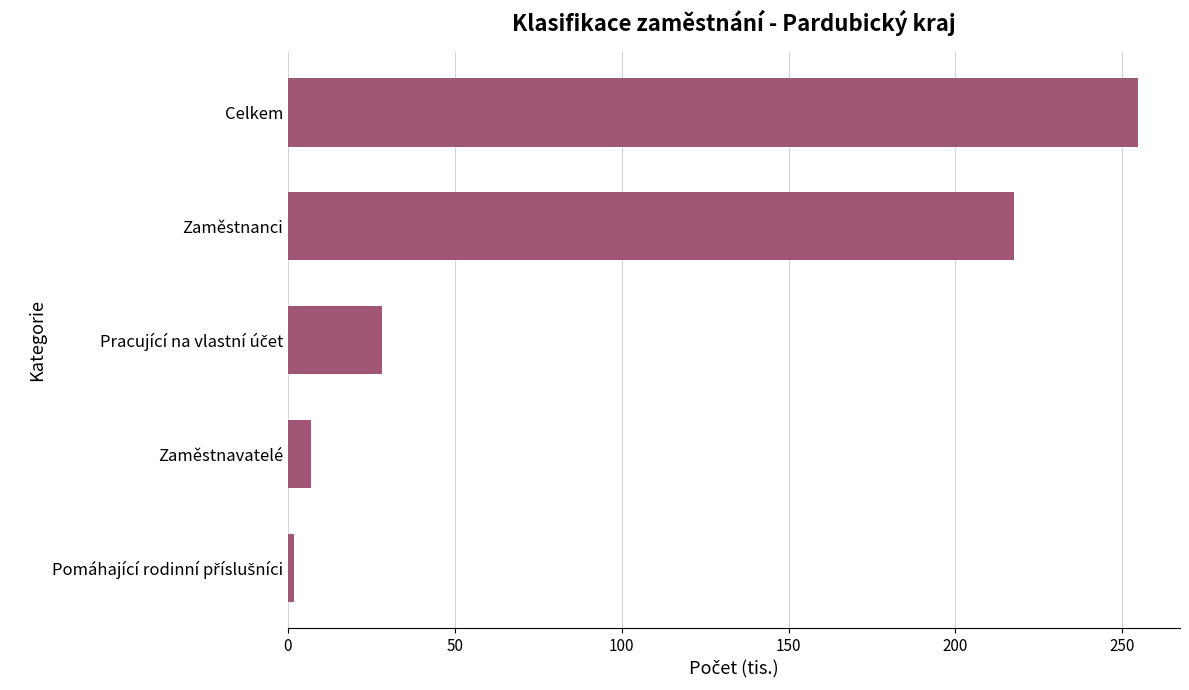

Which label corresponds to the largest value in the chart?

Celkem